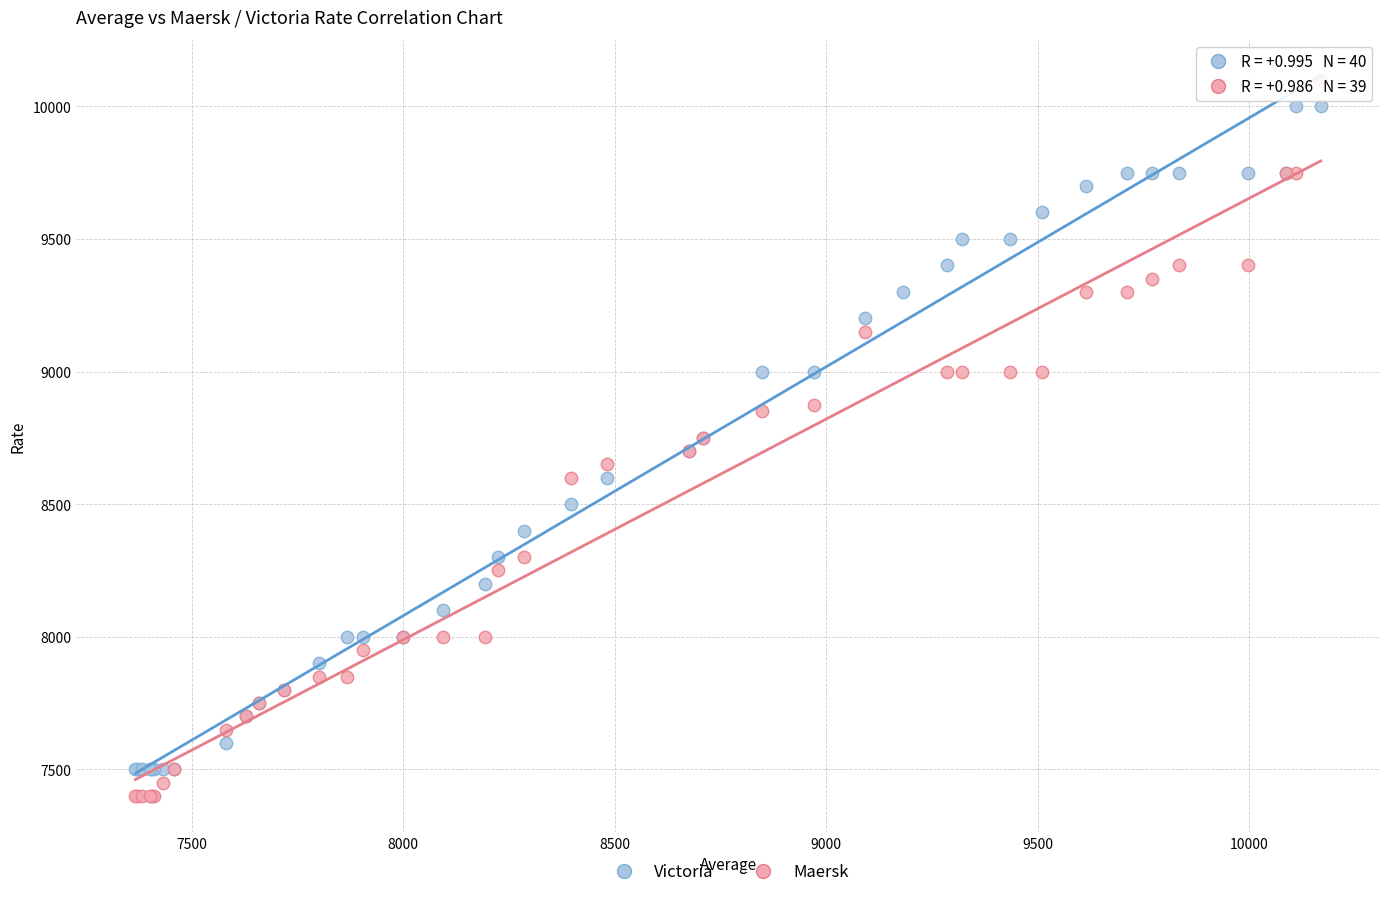

Which series has the widest spread of Y values?

Maersk